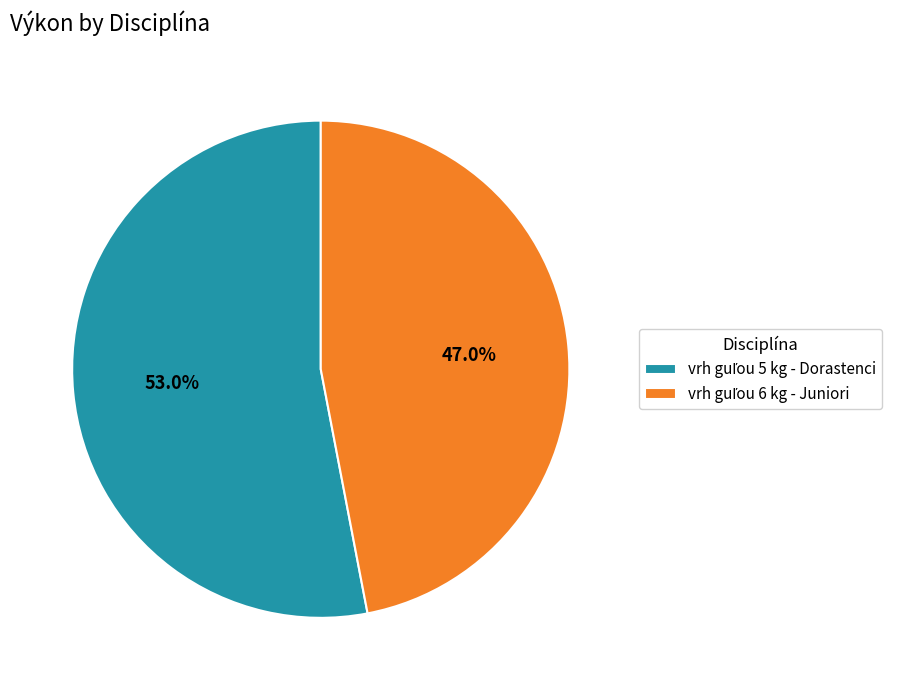

To the nearest percent, what is the difference between the largest and smallest slice percentages?

6%